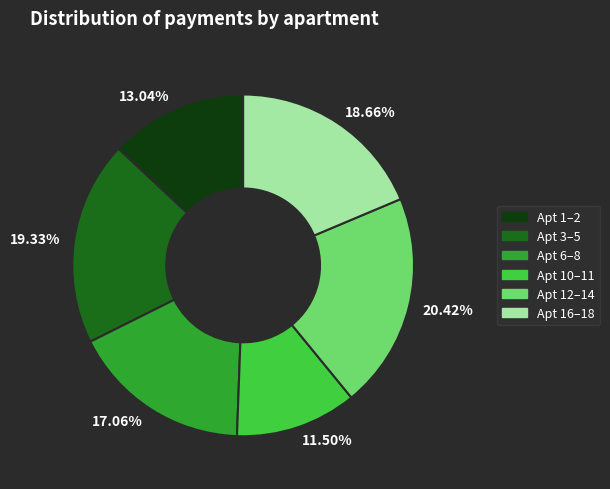

Rank the categories by value from lowest to highest.

11.50%, 13.04%, 17.06%, 18.66%, 19.33%, 20.42%